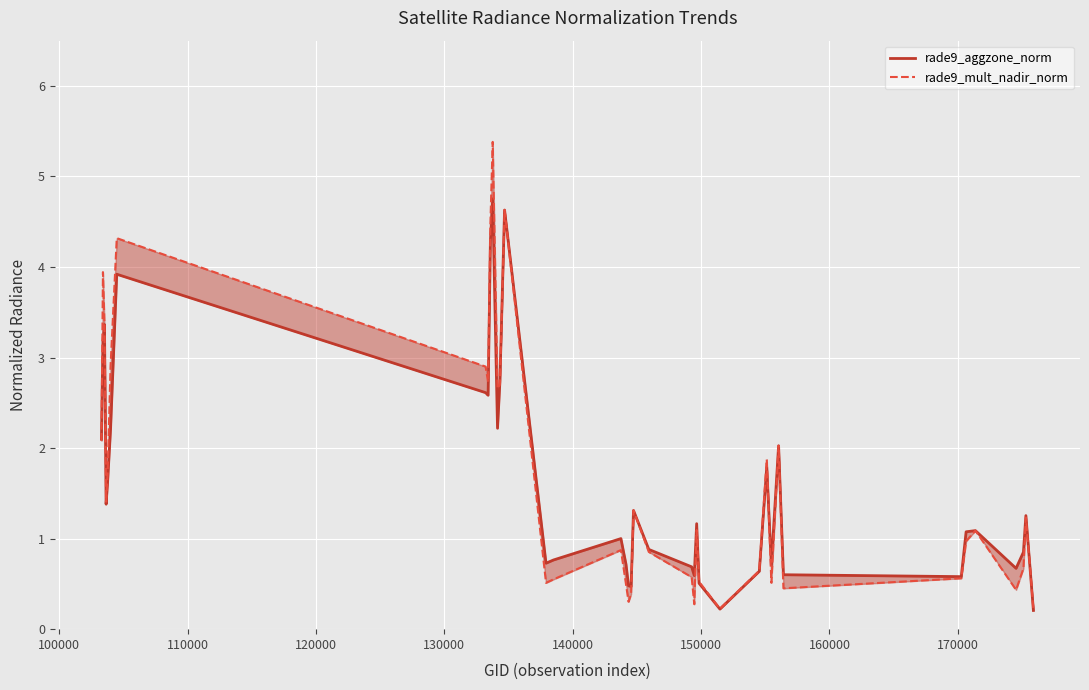

Which series has the largest range (max minus min)?

rade9_mult_nadir_norm